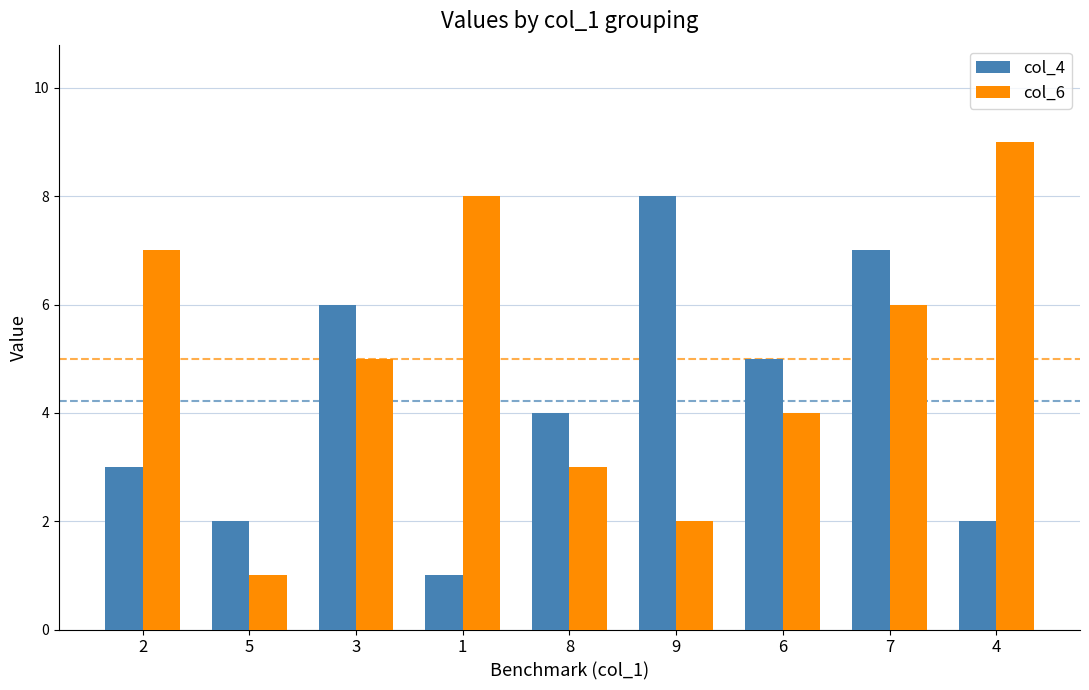

What is the value of the col_6 bar at the 7th from the left?

4